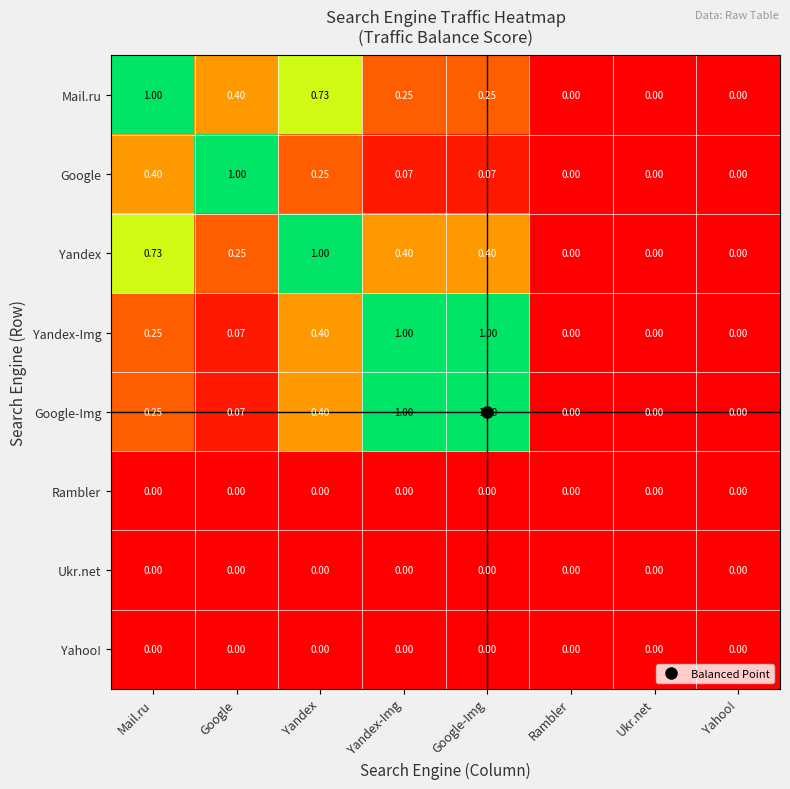

Which series has the largest total across all categories?

Yandex